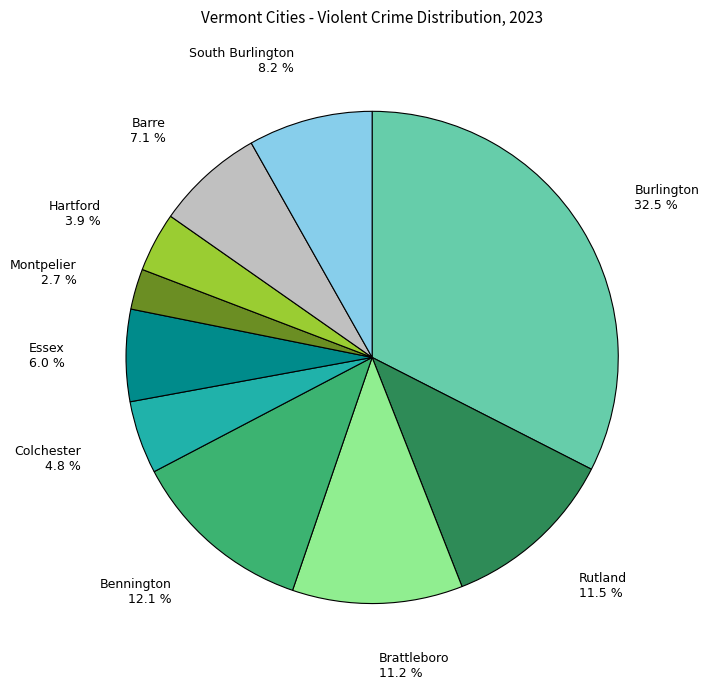

True or false: Hartford accounts for 16% of the total.

False